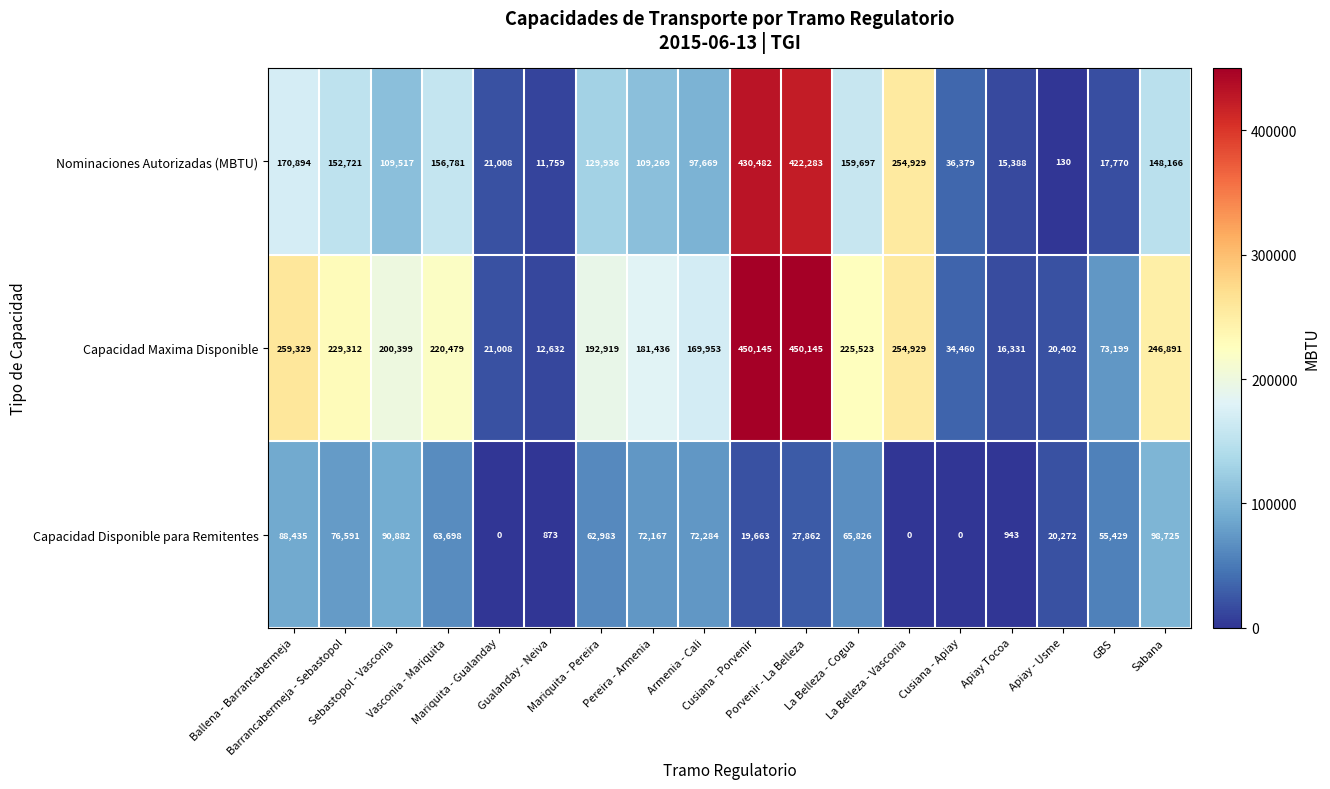

What is the sum of all Nominaciones Autorizadas (MBTU) values?

2444778